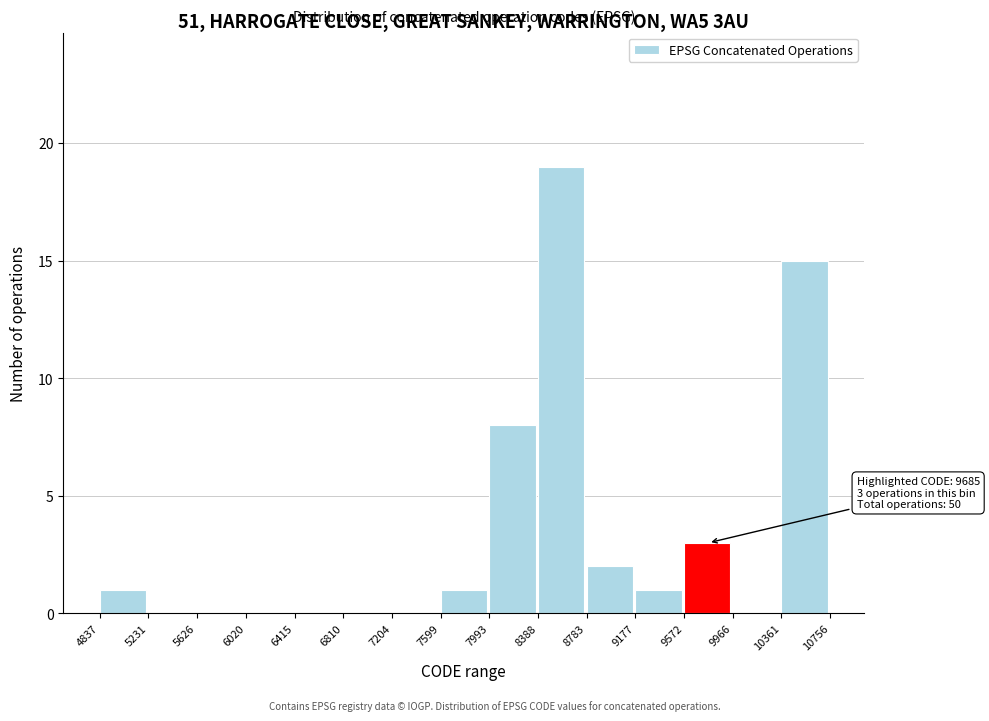

Which range on the x-axis has the tallest bar?

8388 to 8783